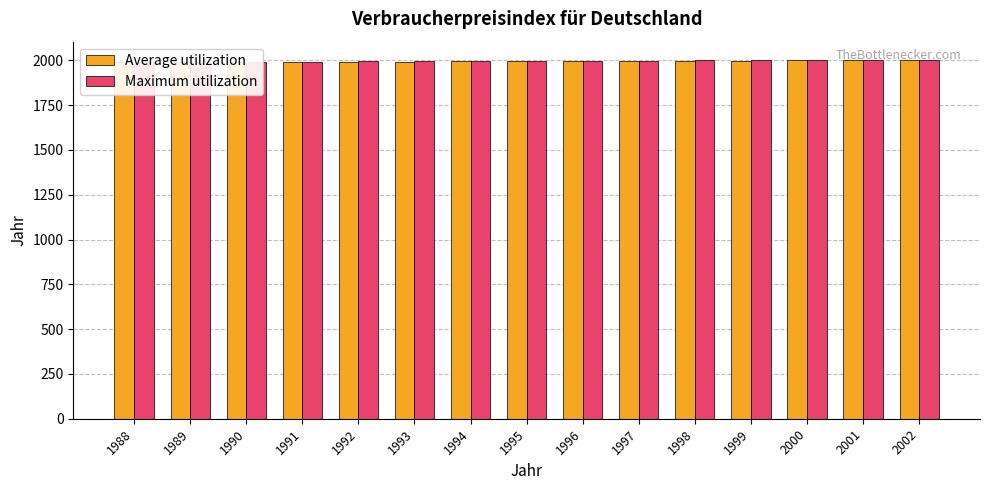

What is the maximum value for Maximum utilization?

2004